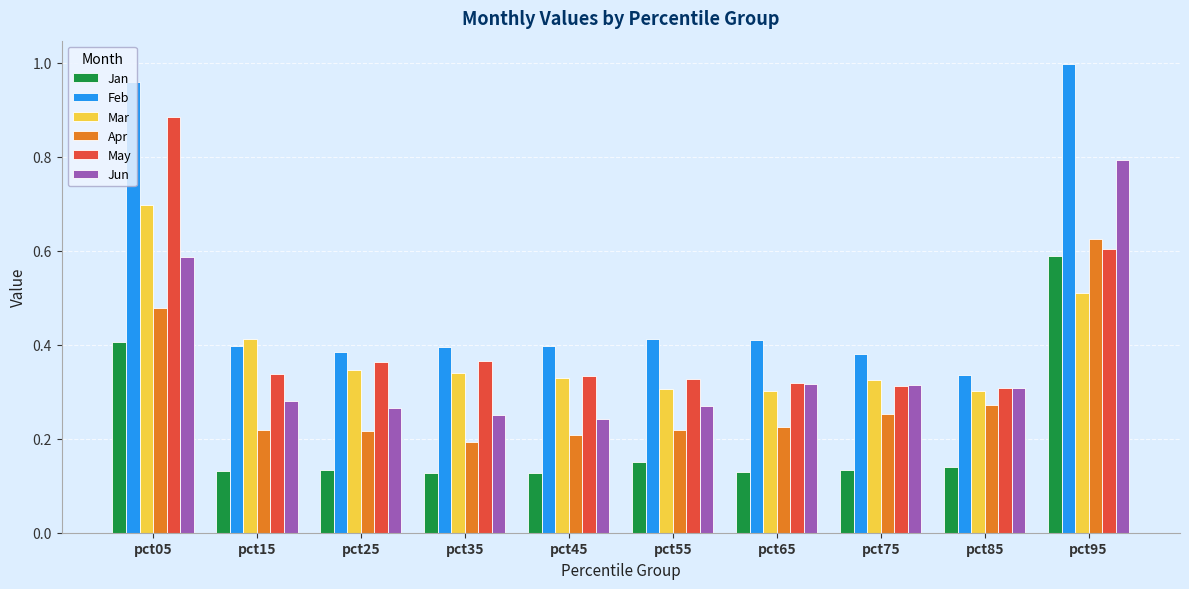

List the series in order of their peak value, highest first.

Feb, May, Jun, Mar, Apr, Jan